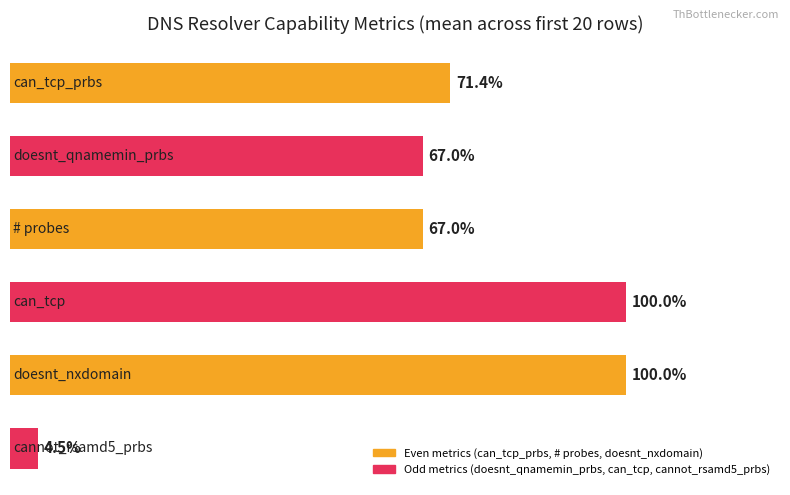

Are the bars horizontal?

Yes